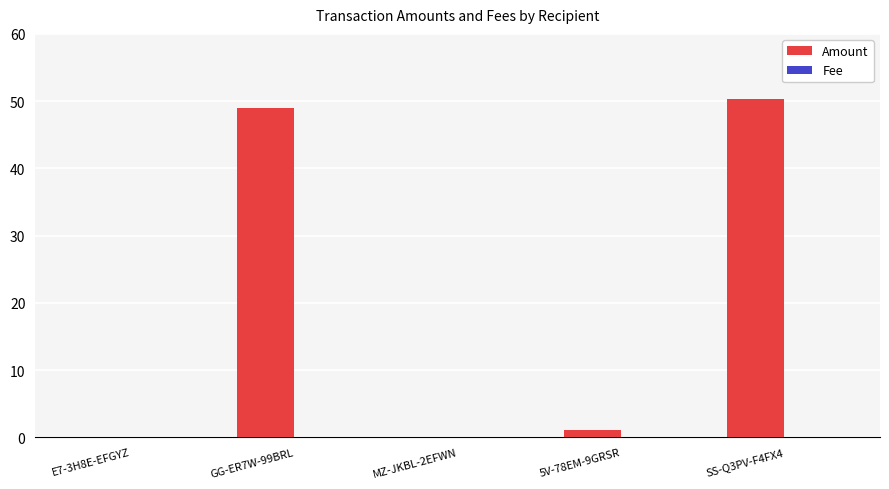

The Amount series shows 50.3 at SS-Q3PV-F4FX4. True or false?

True